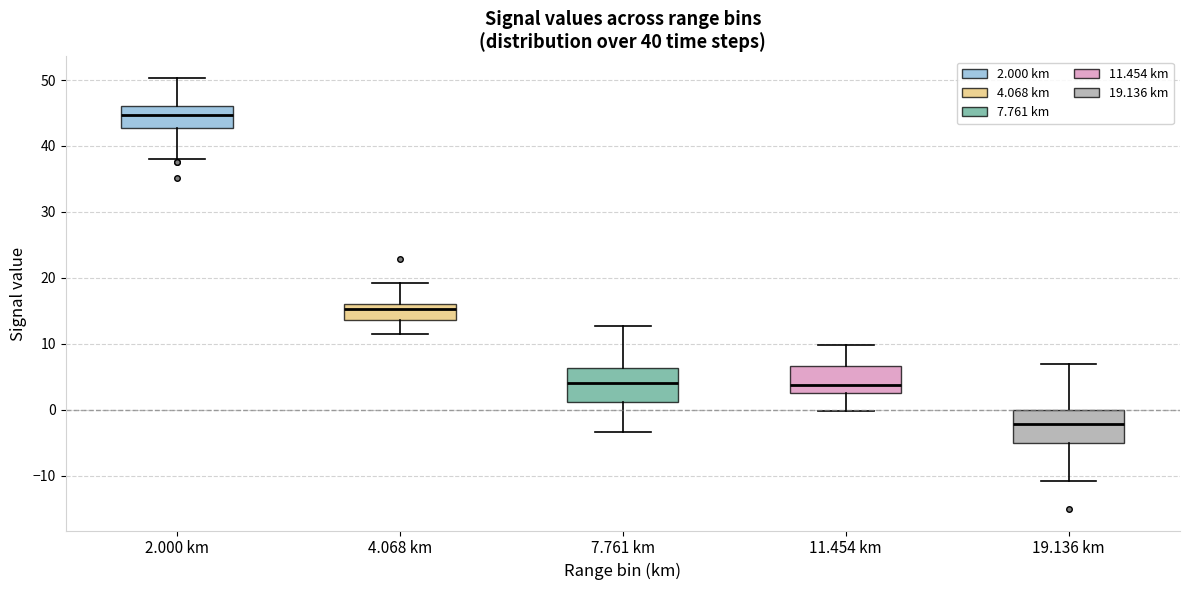

Which box's median line is the lowest?

19.136 km